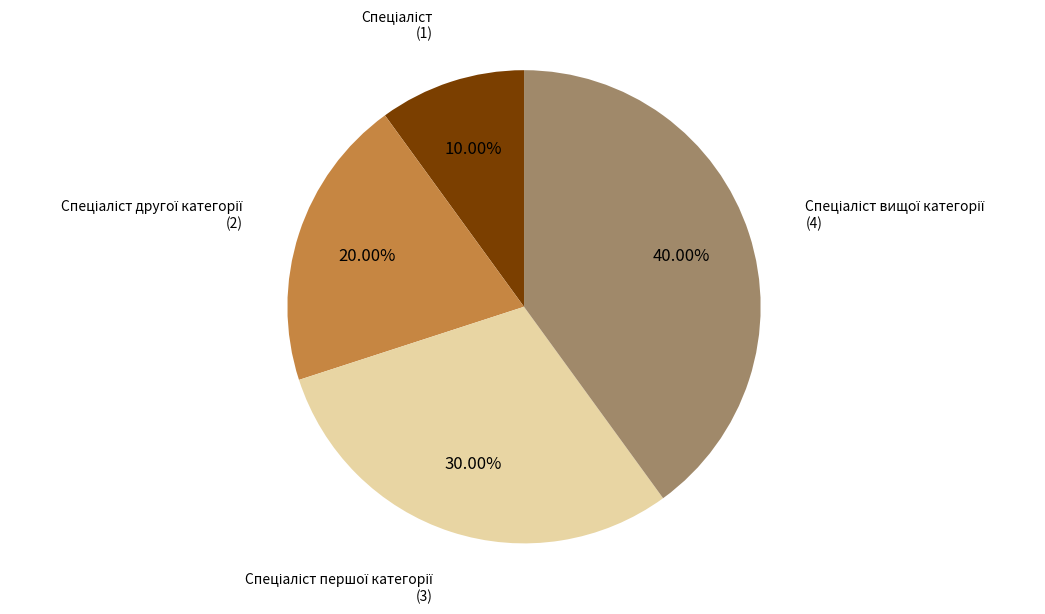

Is there a majority slice in this chart?

No